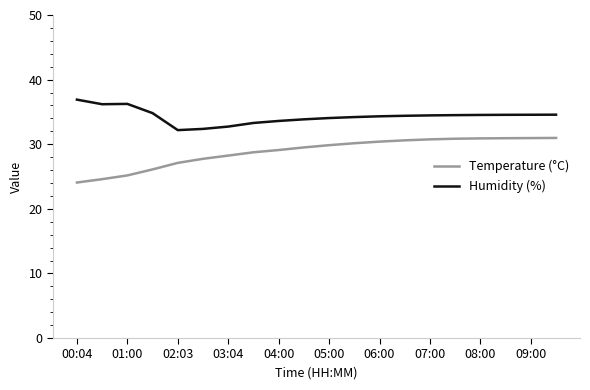

What is the average value of the Temperature (°C) series?

28.8